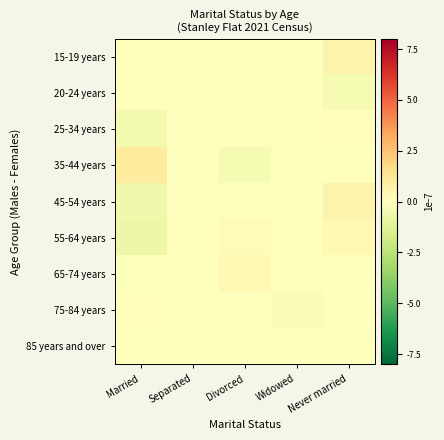

Which series has the widest spread of values?

35-44 years